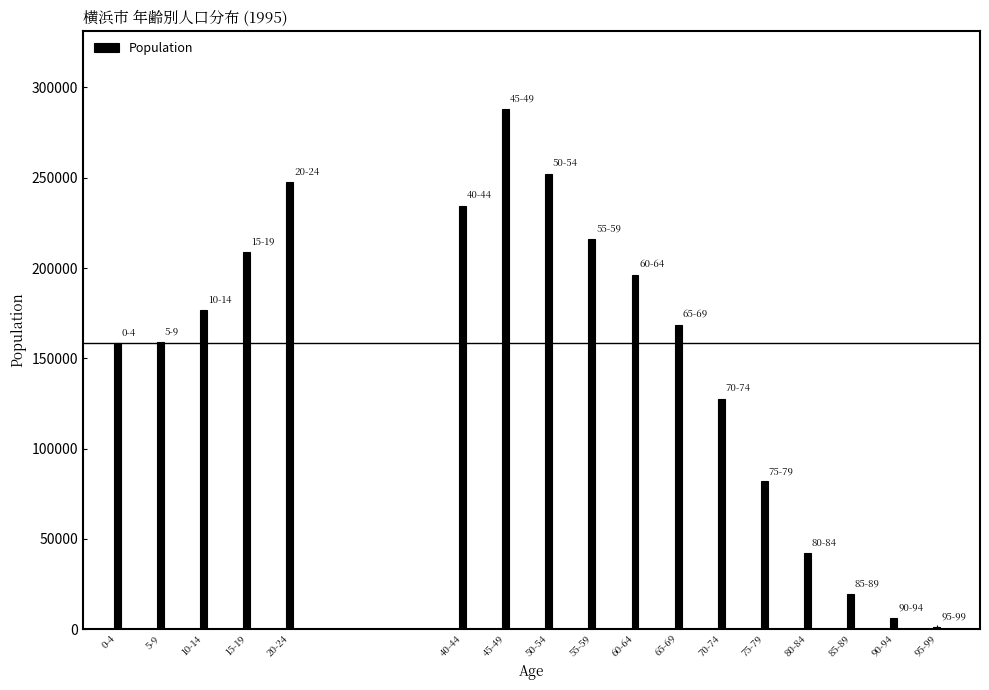

Between 0-4 and 50-54, which is larger?

50-54